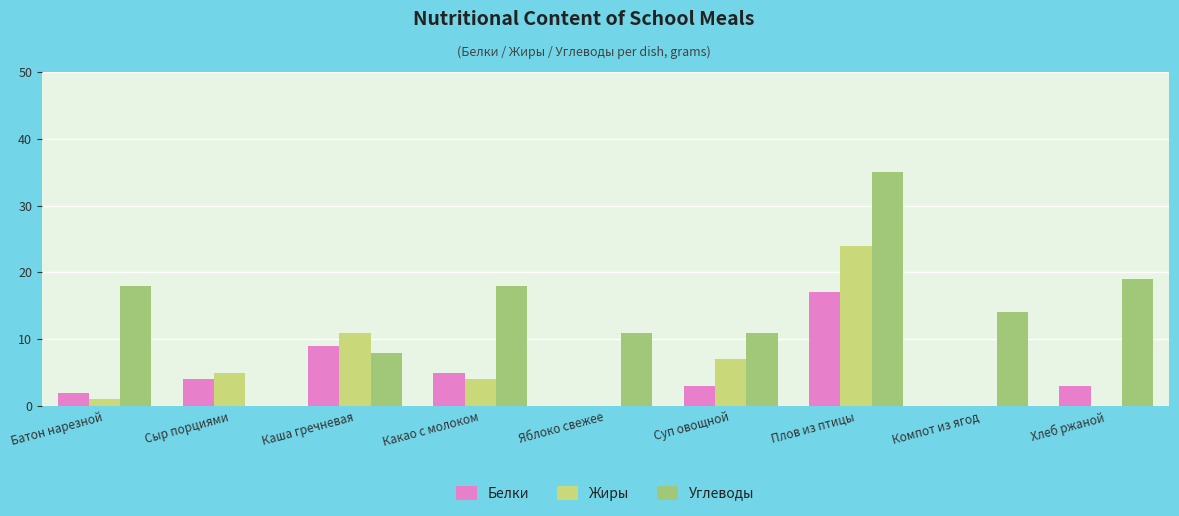

The Углеводы series shows 8 at Каша гречневая. True or false?

True